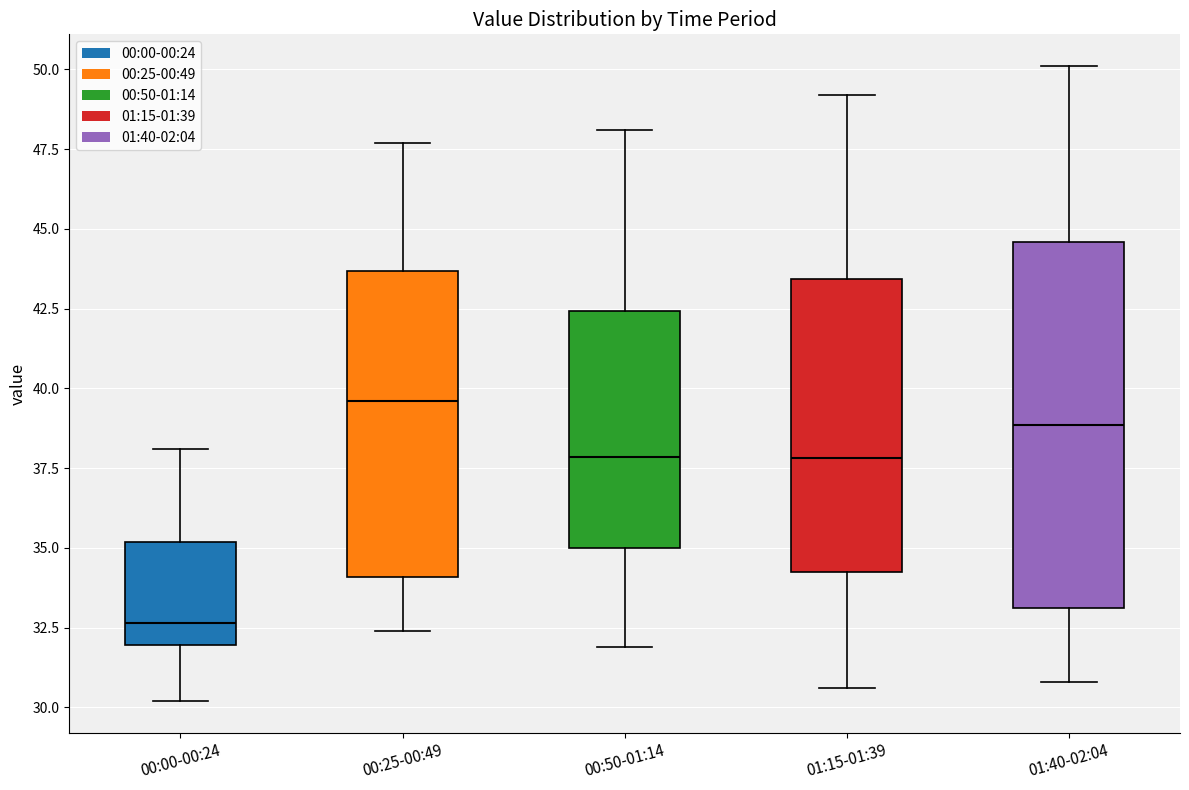

Which box has the highest median line?

00:25-00:49